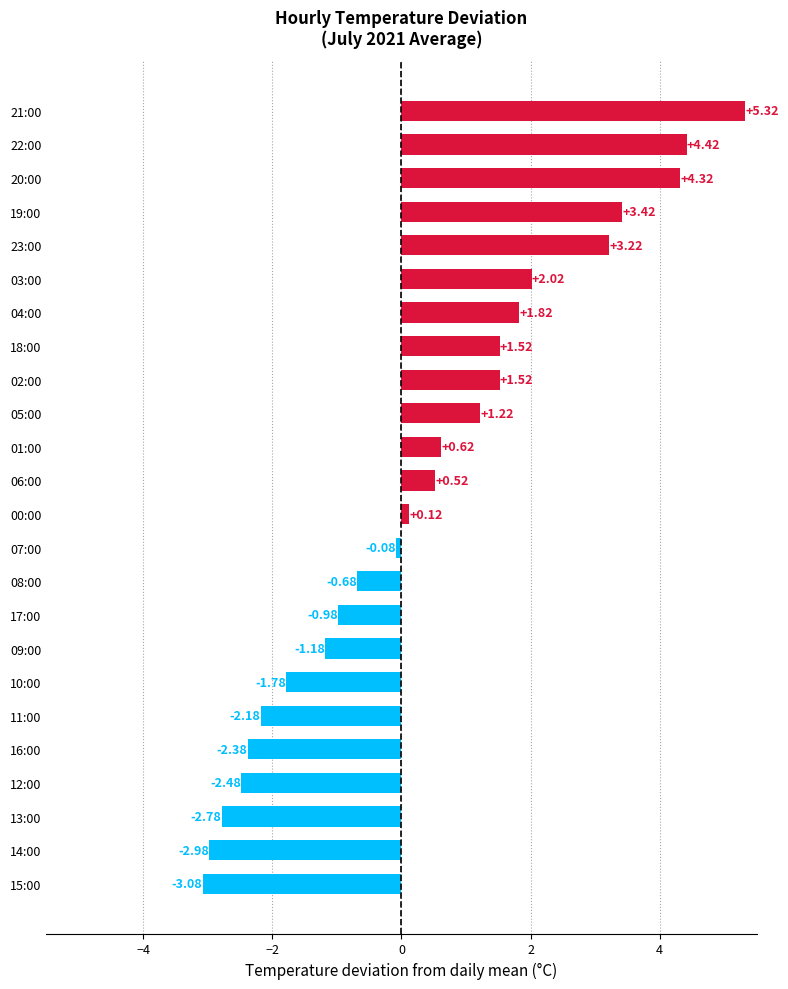

What is the sum of all values?

9.5